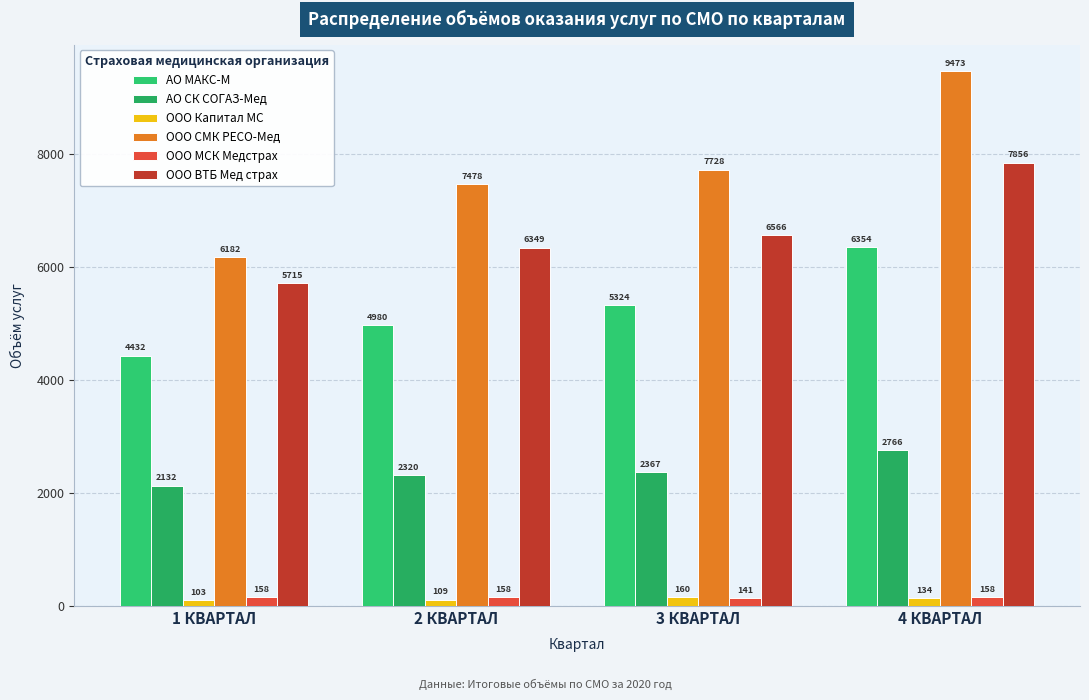

At how many categories does at least one series exceed 5530?

4